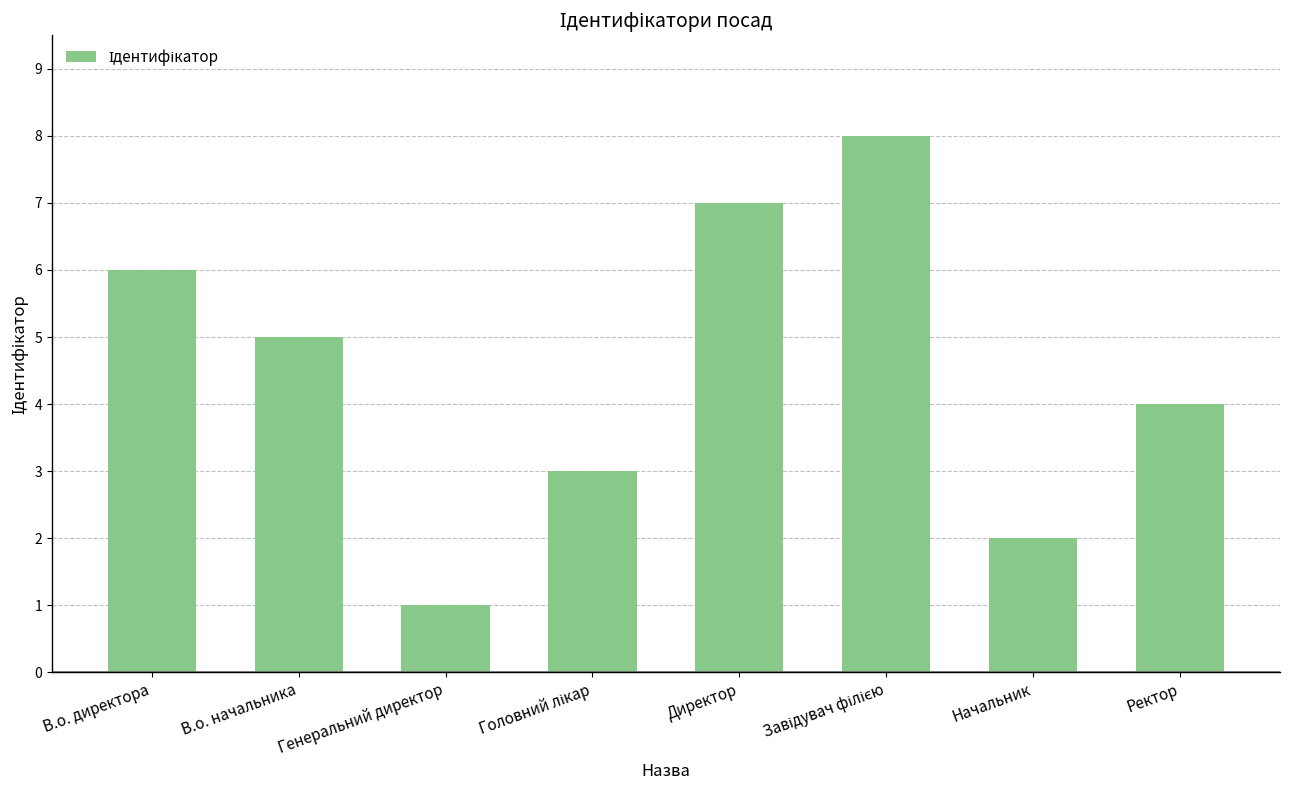

What position from the right is Ректор?

1